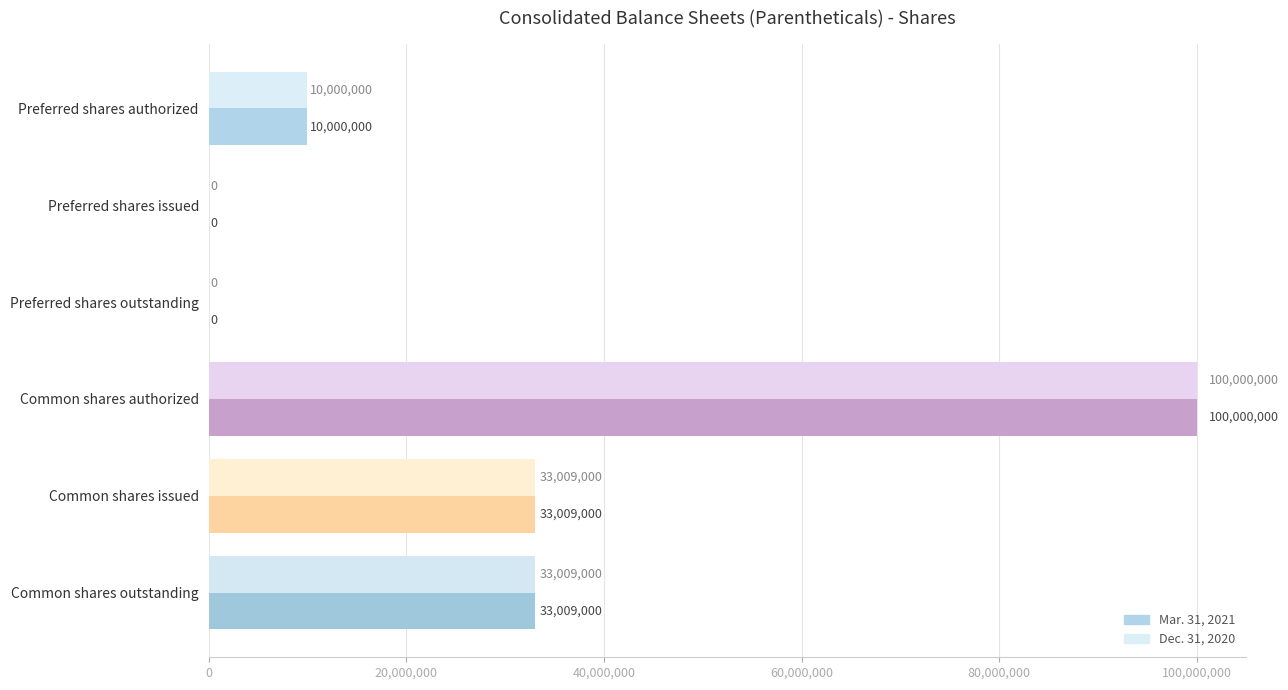

Is the value of Mar. 31, 2021 at Common shares issued greater than the value of Dec. 31, 2020 at Common shares authorized?

No